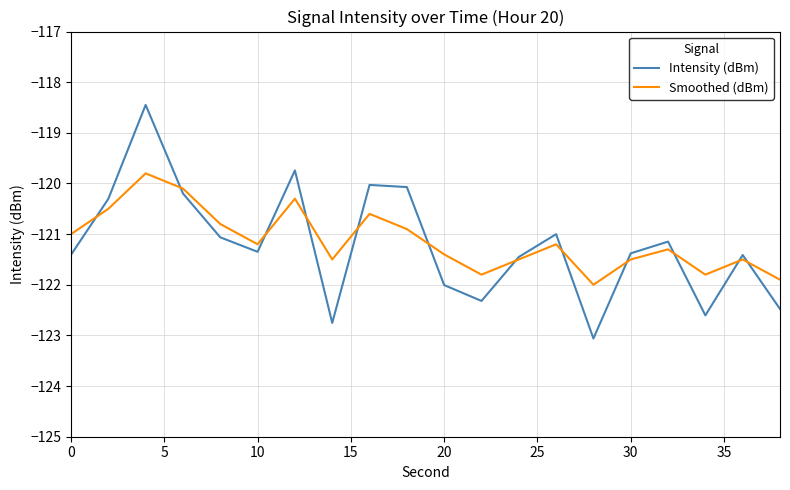

Rank the series by their maximum value, from lowest to highest.

Smoothed (dBm), Intensity (dBm)